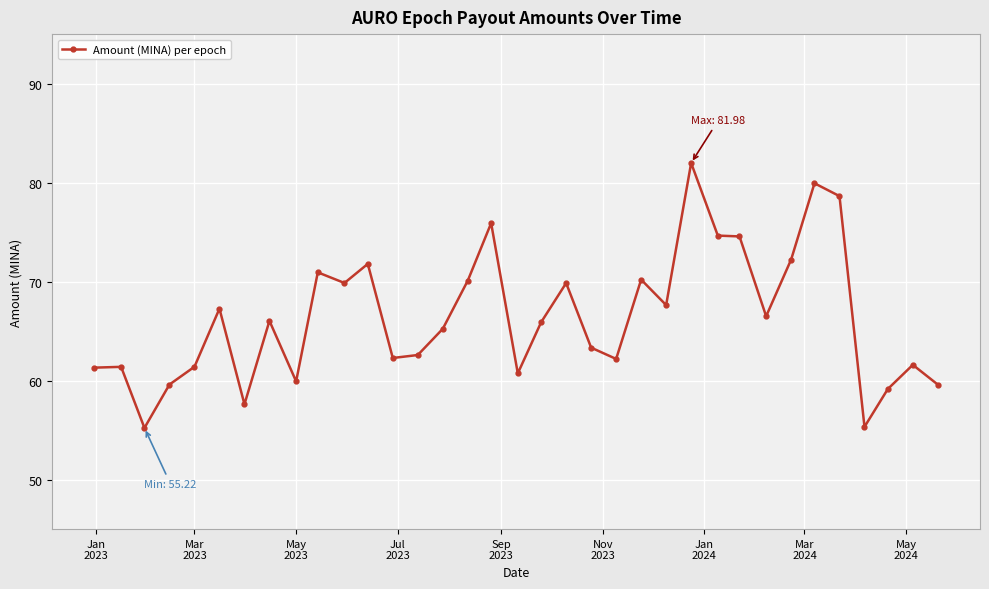

What is the maximum value shown in the chart?

82.0